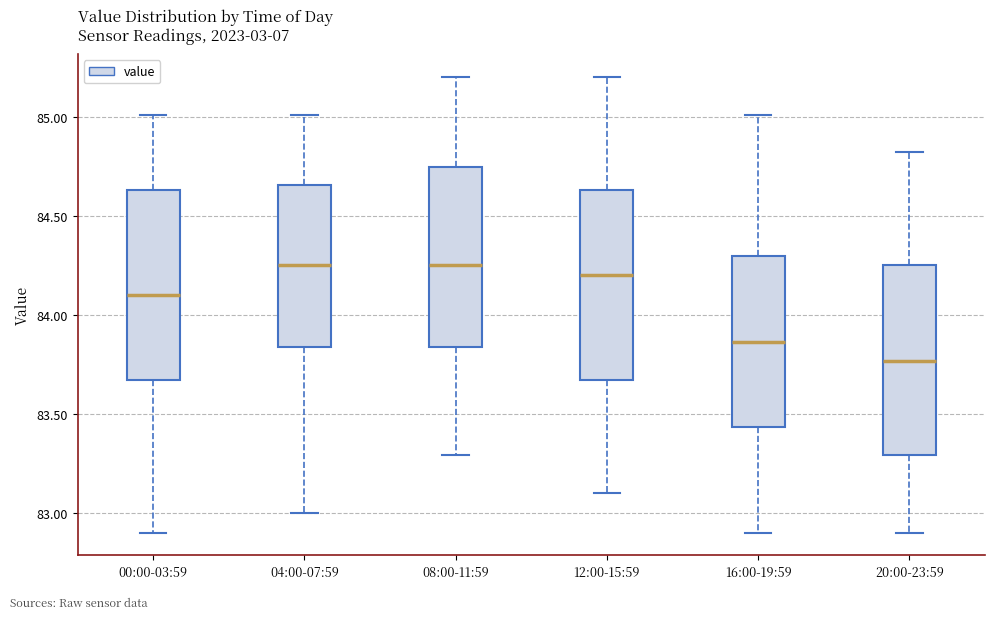

Where does the upper whisker of the box for 12:00-15:59 end on the y-axis? The values are not printed on the chart, so give them approximately, as read against the axis.

85.20